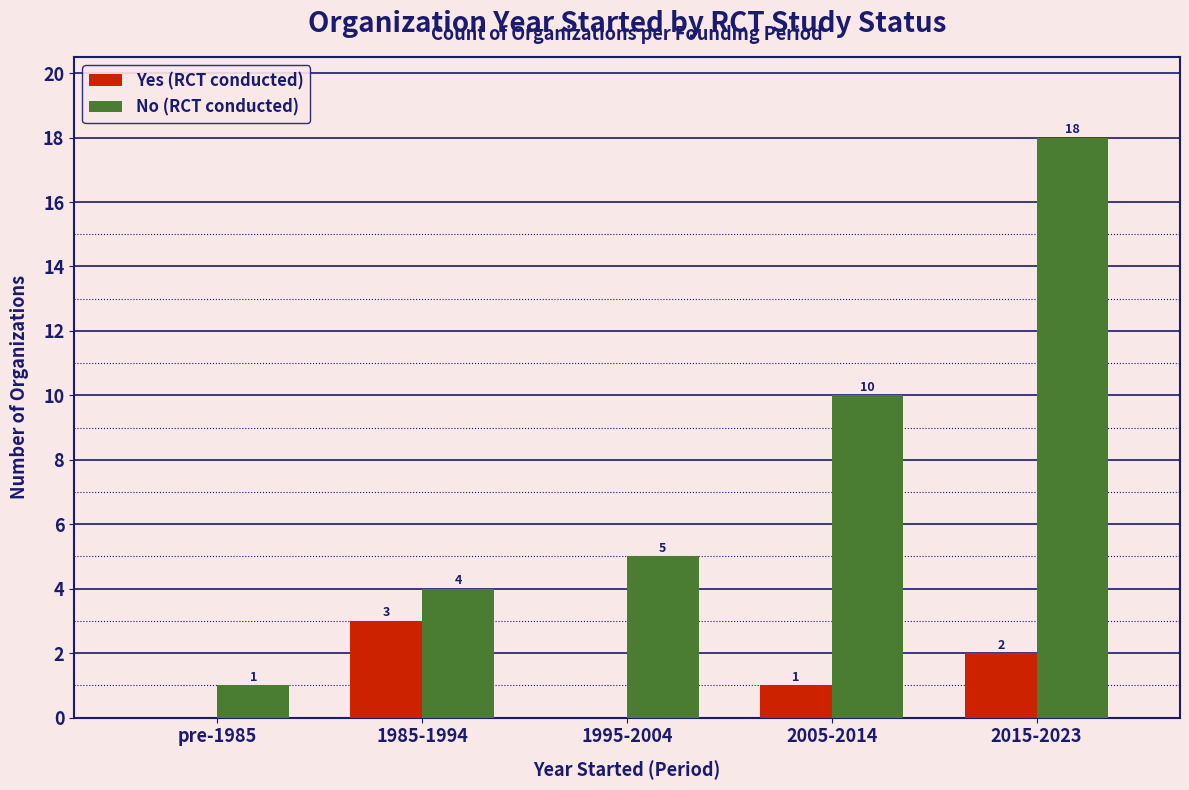

Between pre-1985 and 2015-2023, which series saw the biggest shift?

No (RCT conducted)